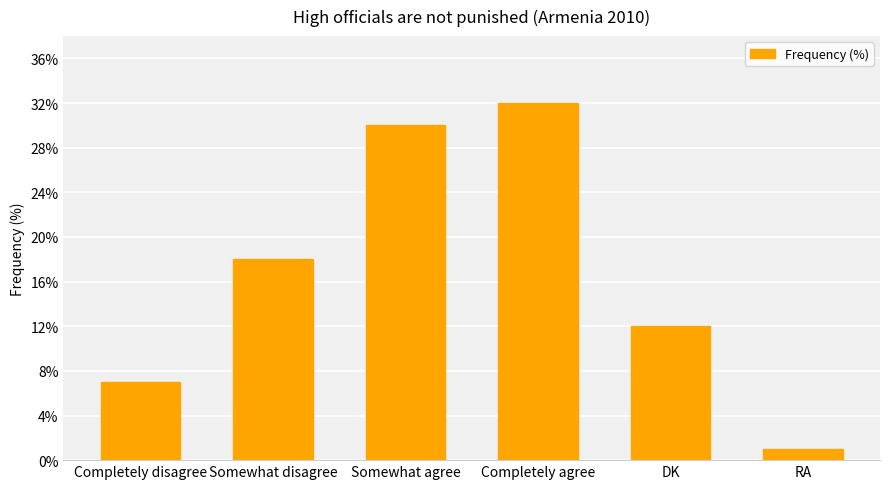

How many data points does each series have?

6